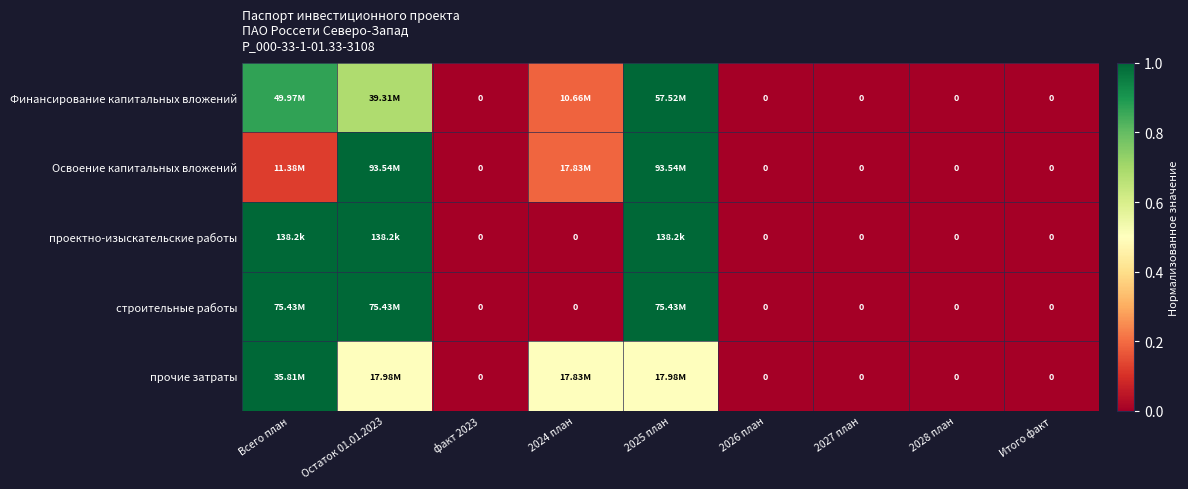

What is the greatest value displayed?

1.0